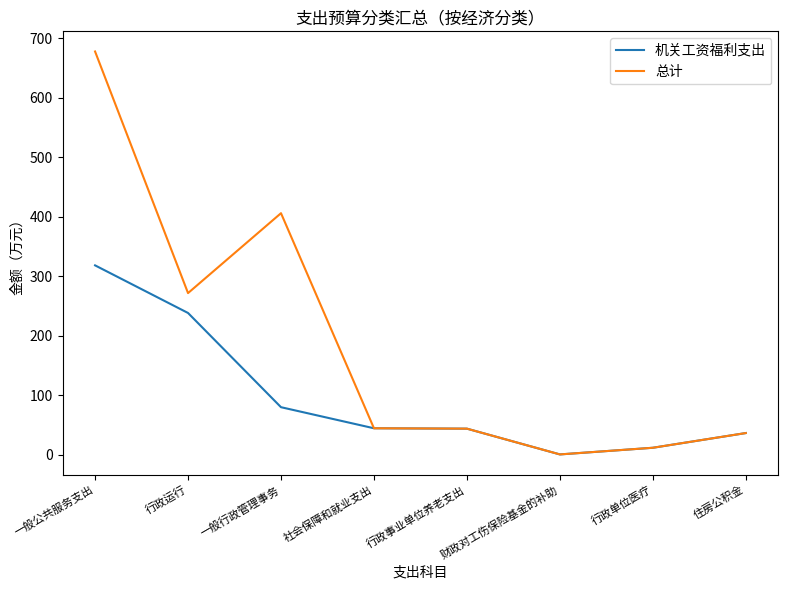

What is the total value across all series at 一般公共服务支出?

996.1